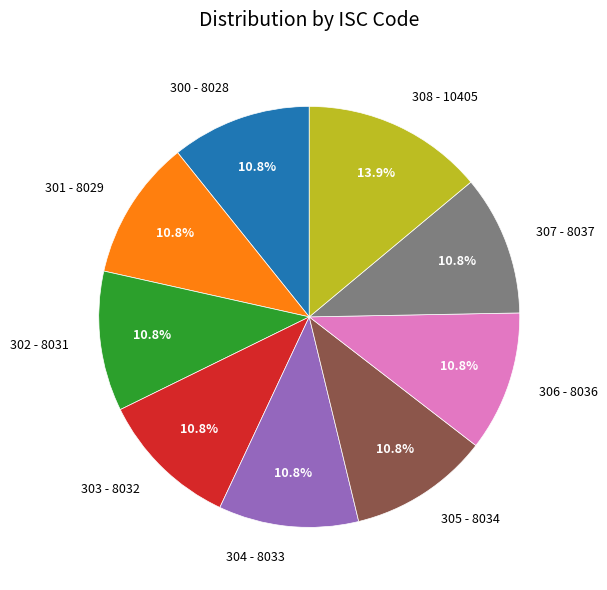

Is the sum of 308 - 10405 and 301 - 8029 greater than half?

No